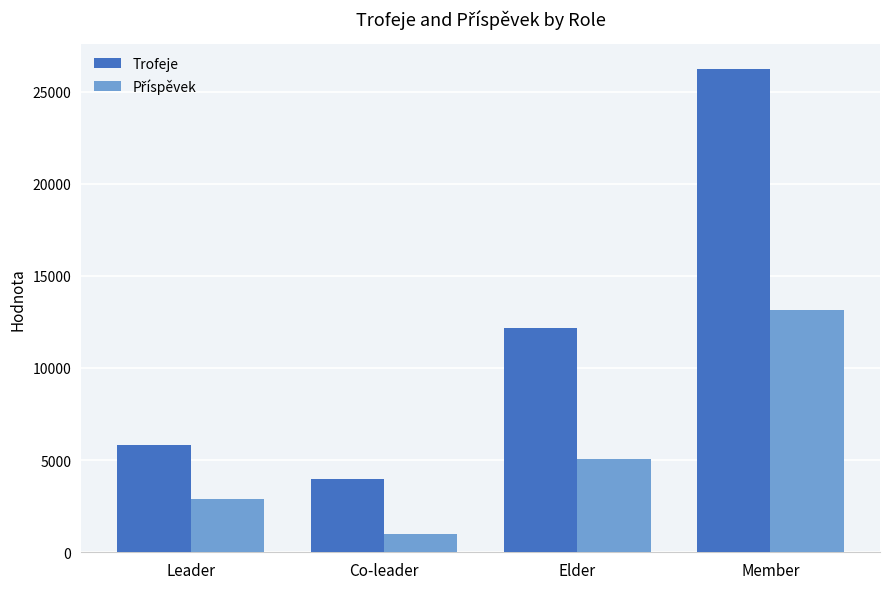

What is the approximate value of Trofeje at Member?

26250